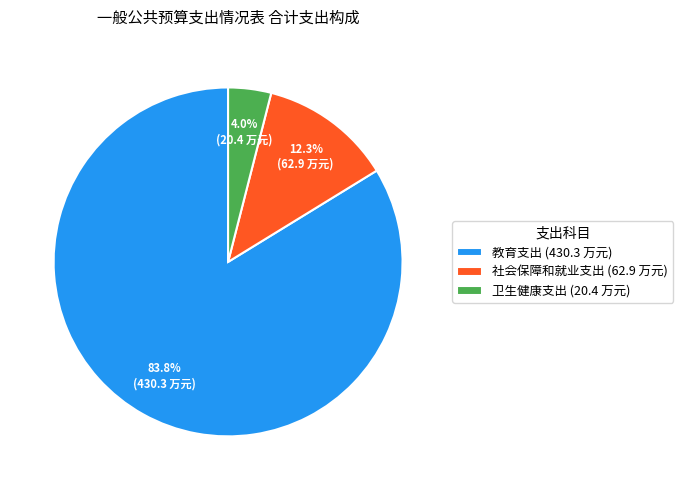

Is there any slice that represents more than half of the pie?

Yes